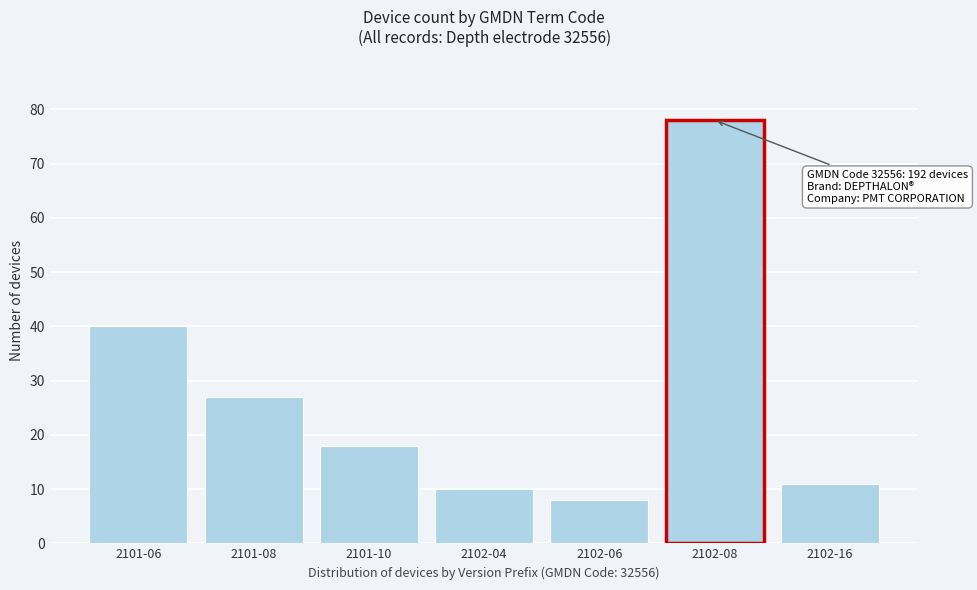

Reading left to right, list all the values displayed in this chart.

40	27	18	10	8	78	11